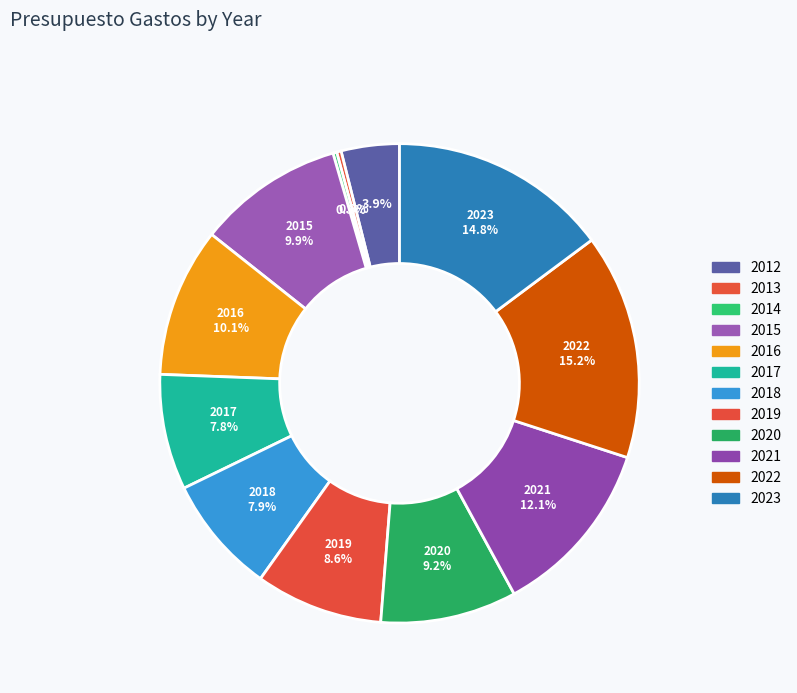

What is the change in value from 2014 to 2015?

+1564711.0